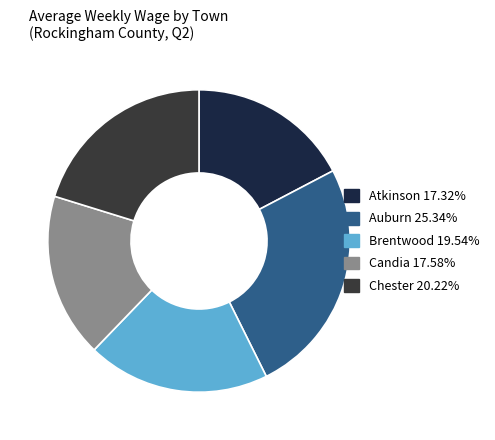

True or false: Auburn accounts for 10% of the total.

False